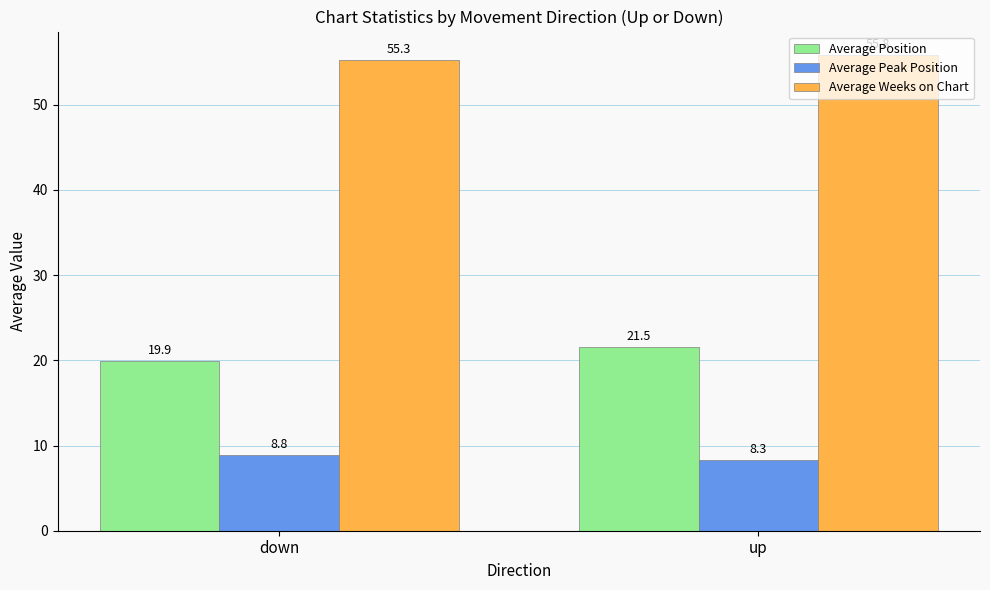

Count the Average Position values in the range 19 to 21.

1